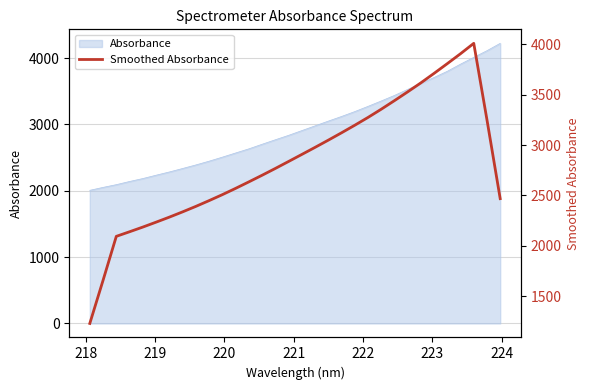

Is it true that the value at 9 is 3886.0?

False